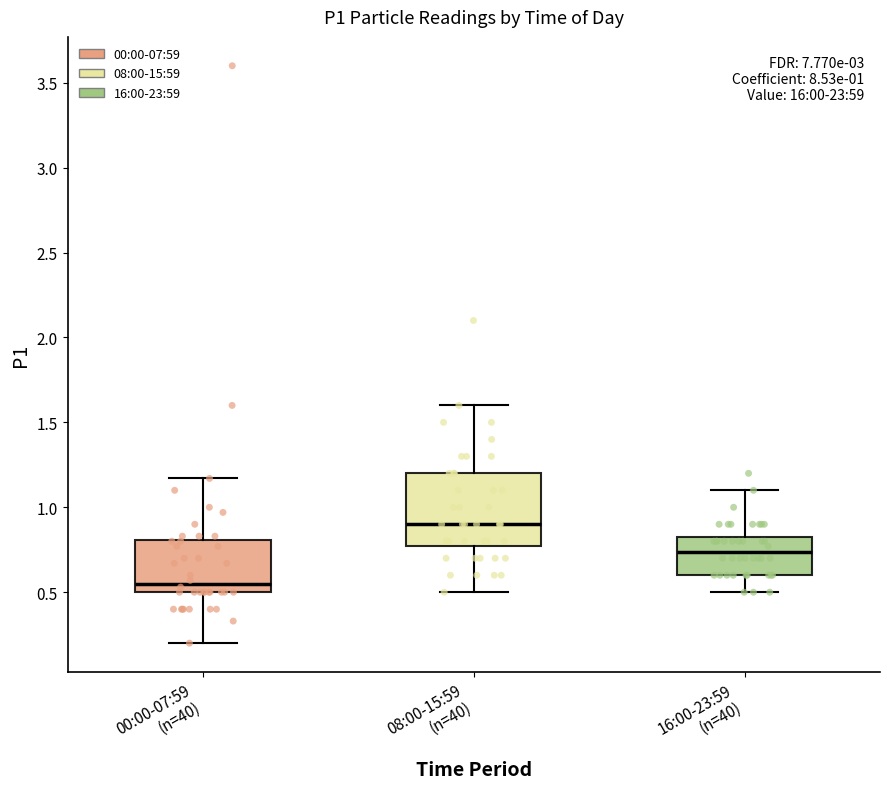

Which box's median line is the highest?

08:00-15:59 (n=40)